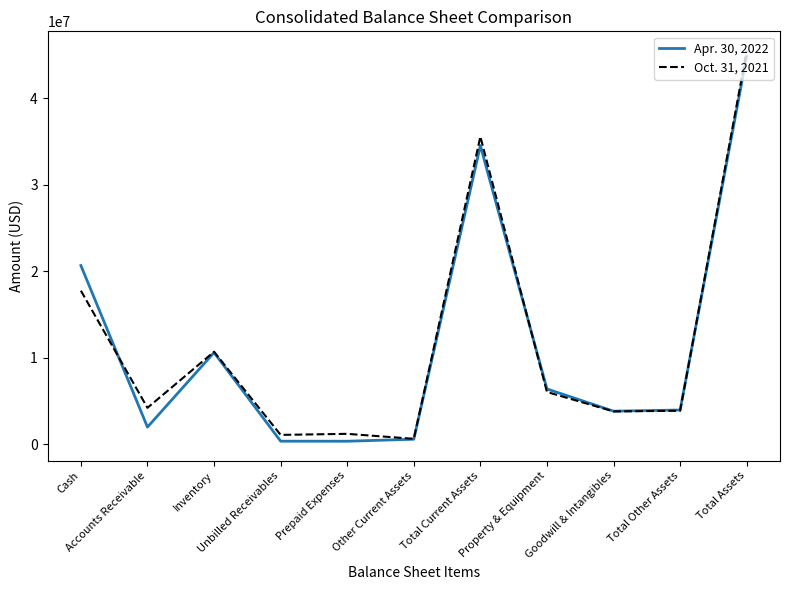

Rank the series by their maximum value, from lowest to highest.

Apr. 30, 2022, Oct. 31, 2021